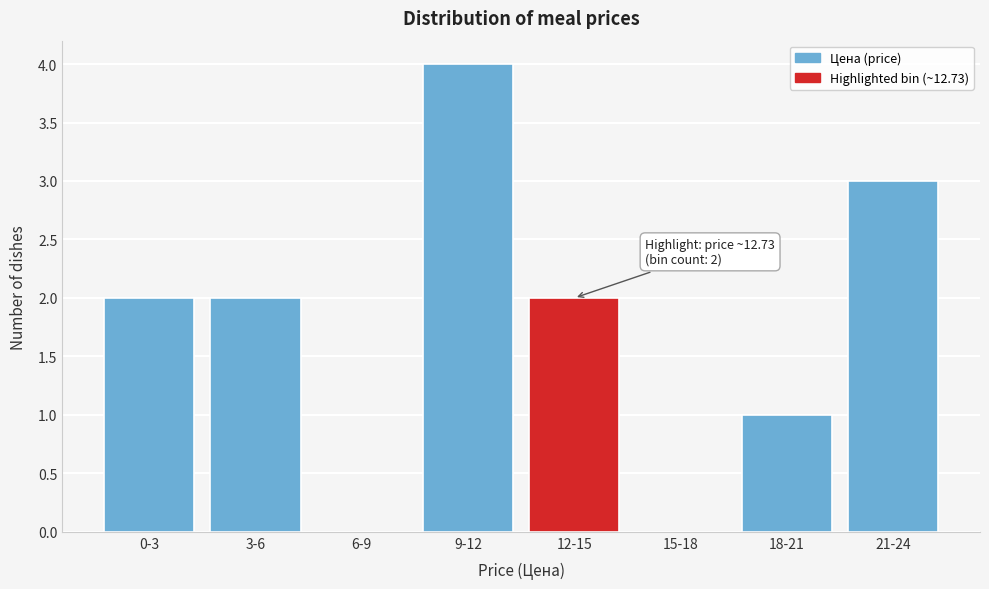

Reading right to left, extract all data points from this chart.

21-24=3	18-21=1	15-18=0	12-15=2	9-12=4	6-9=0	3-6=2	0-3=2